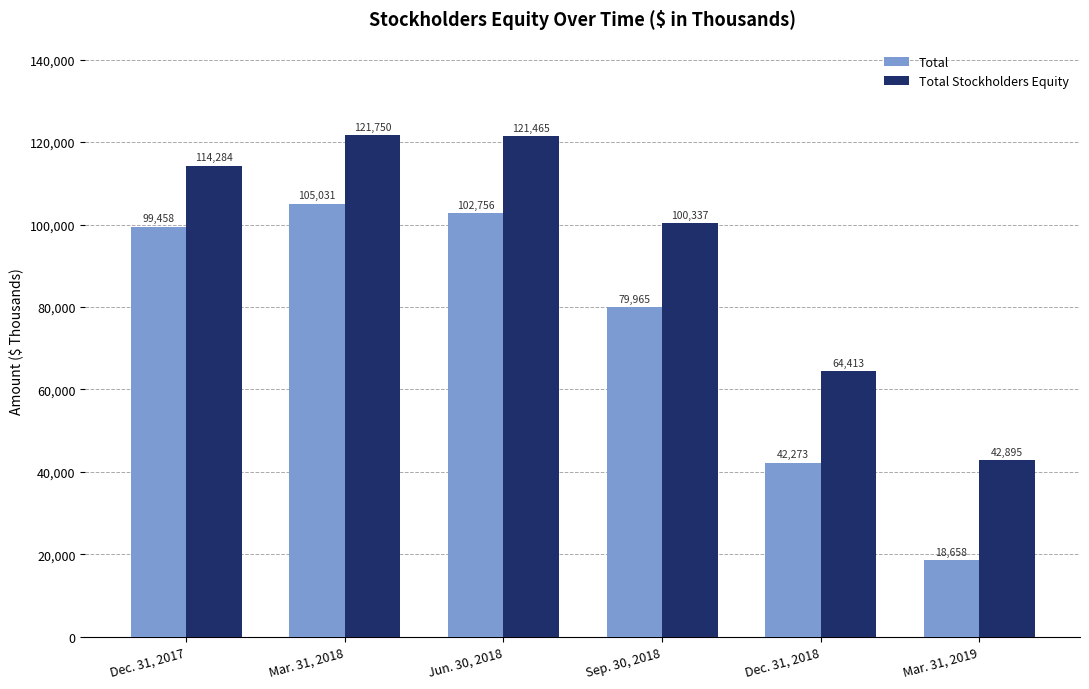

The value of Total Stockholders Equity at Sep. 30, 2018 is 100337. True or false?

True